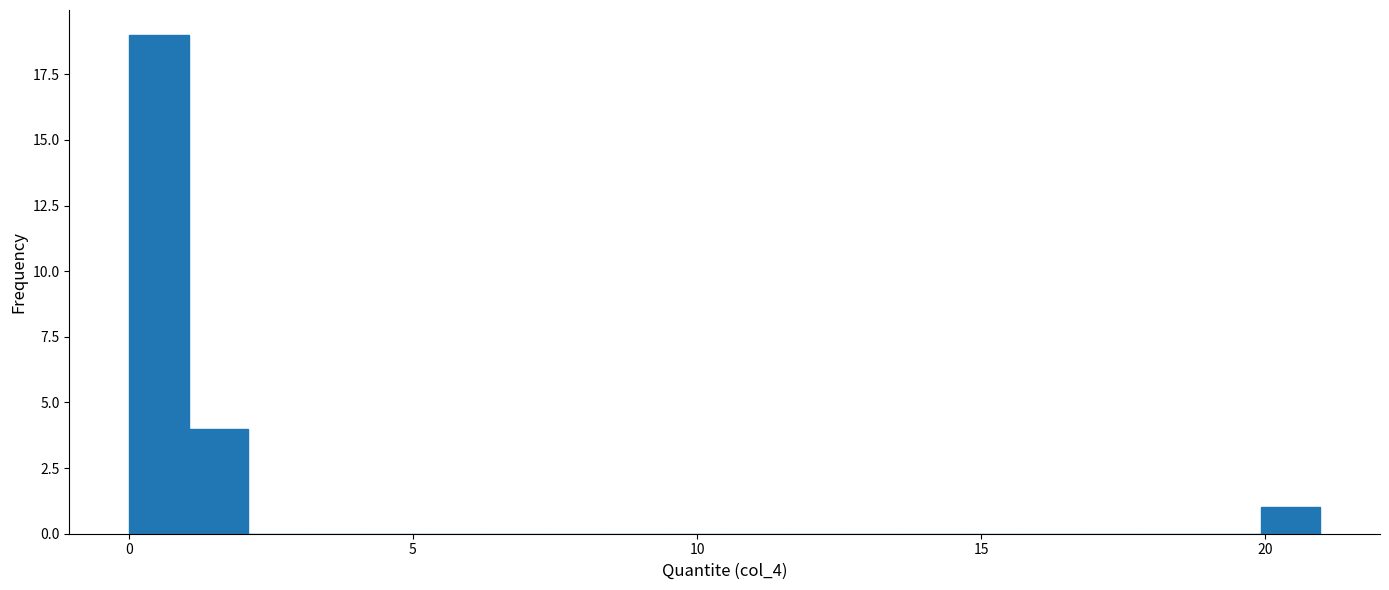

Around what value on the x-axis is the tallest bar? Give the approximate position of its centre, as read against the axis.

0.5